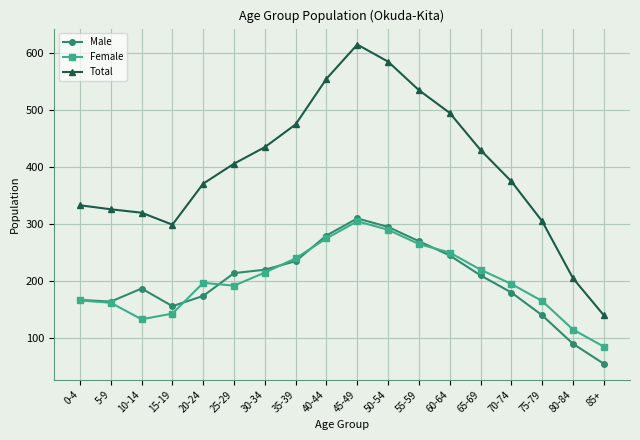

Between 45-49 and 60-64, which series saw the biggest shift?

Total